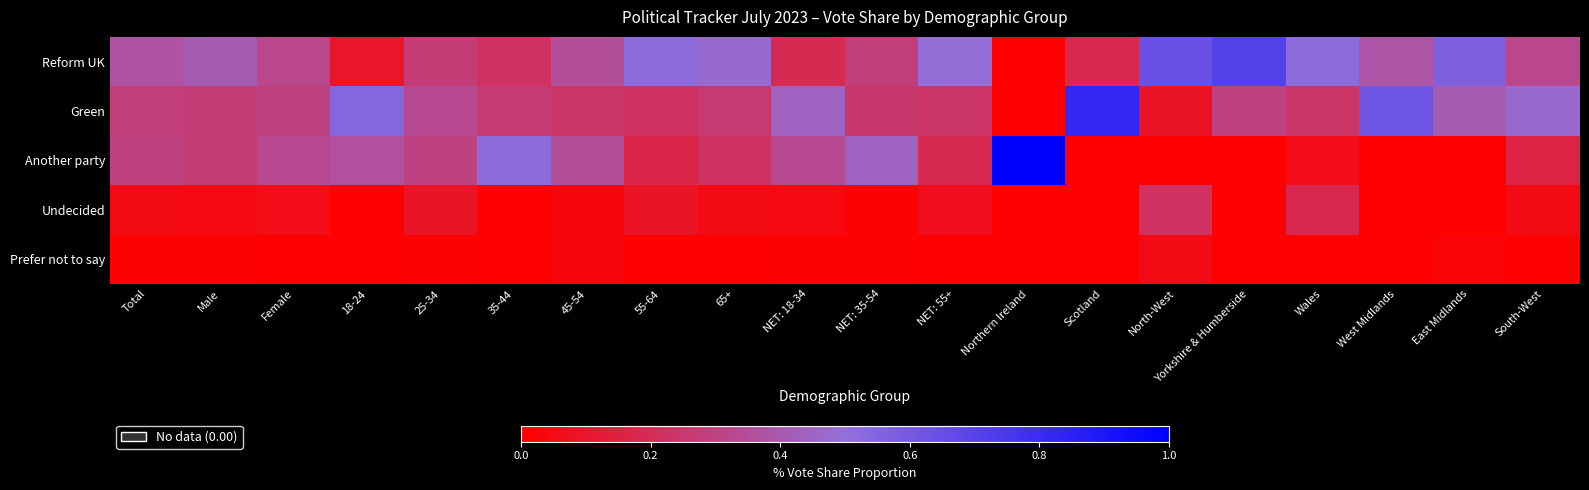

Rank the series at 18-24 from highest to lowest value.

Green, Another party, Reform UK, Undecided, Prefer not to say